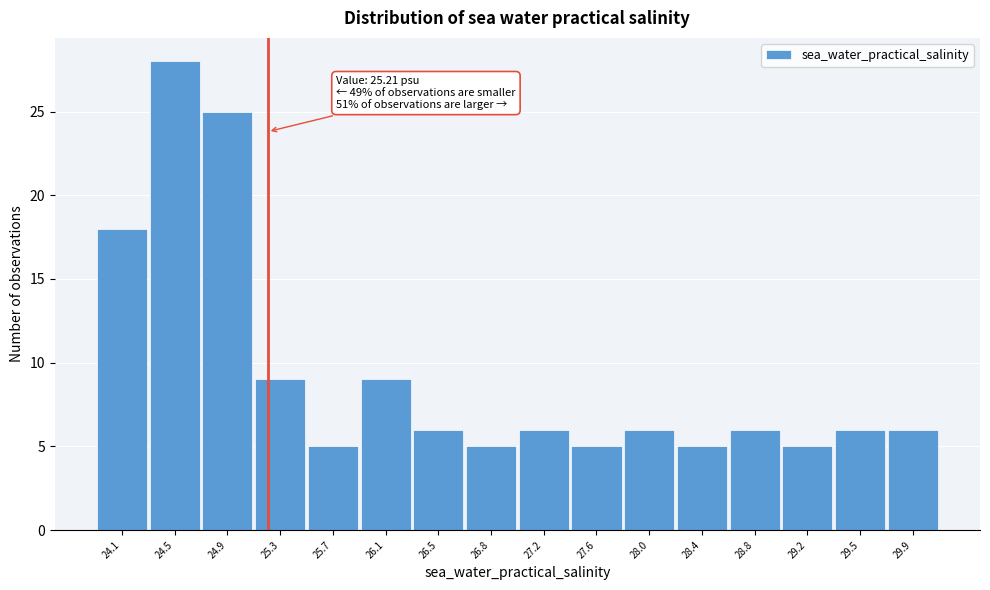

Over which range of the x-axis is the bar tallest?

24.35 to 24.70